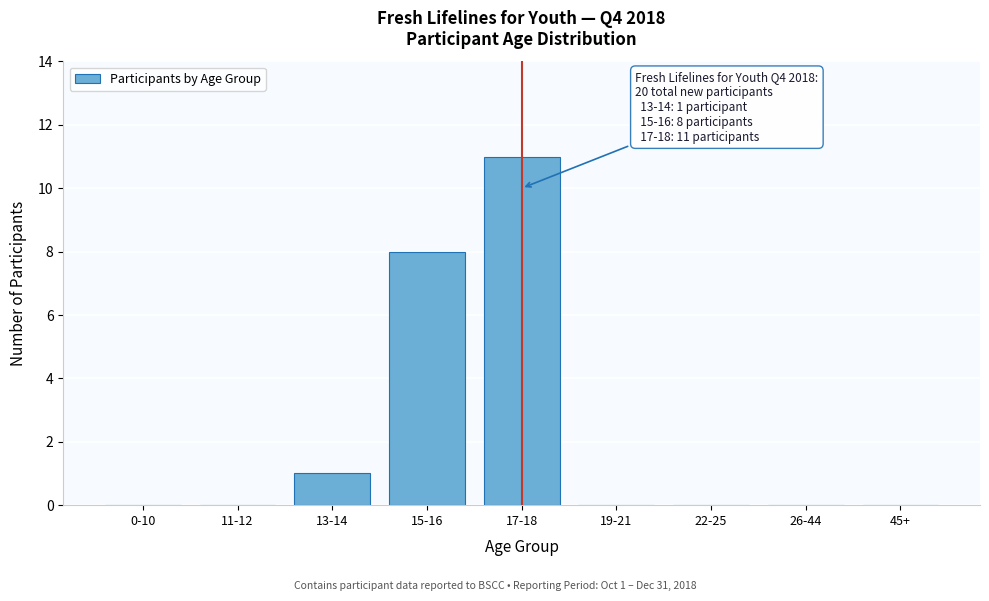

Reading left to right, what are all the values shown in this chart?

0-10=0	11-12=0	13-14=1	15-16=8	17-18=11	19-21=0	22-25=0	26-44=0	45+=0